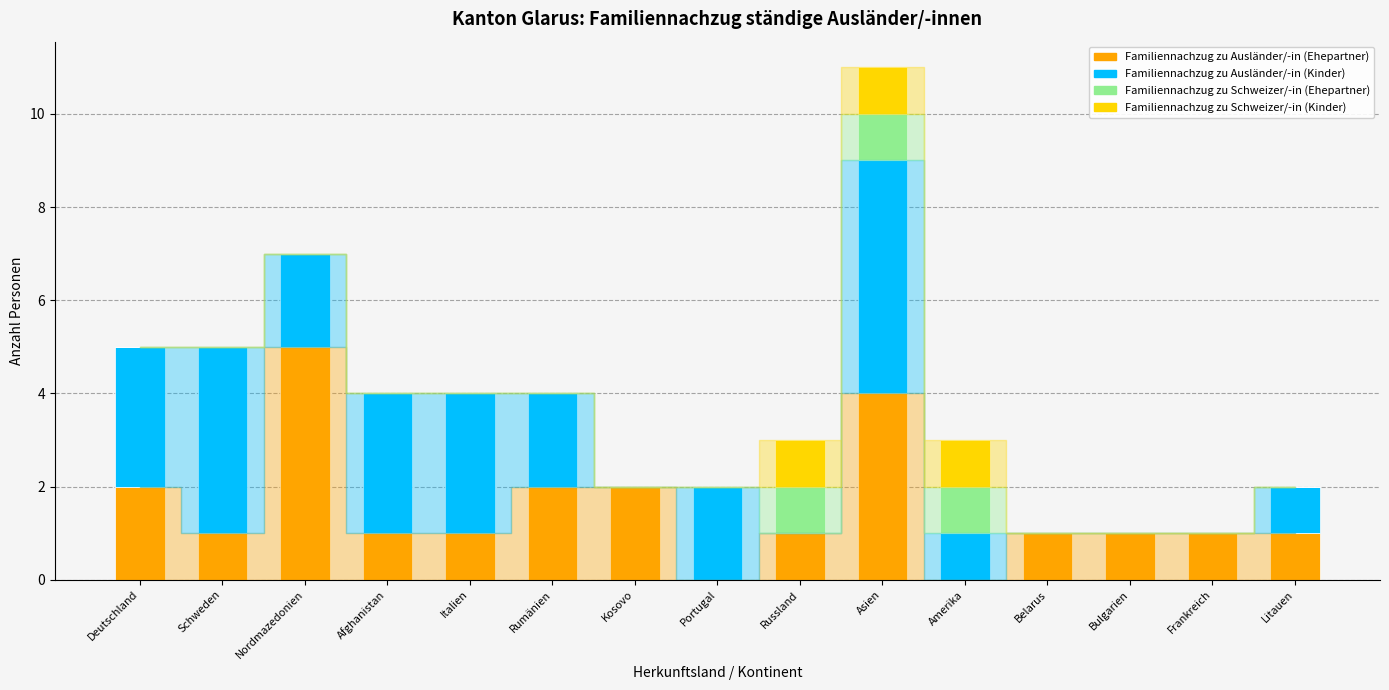

What is the total value across all series at Russland?

3